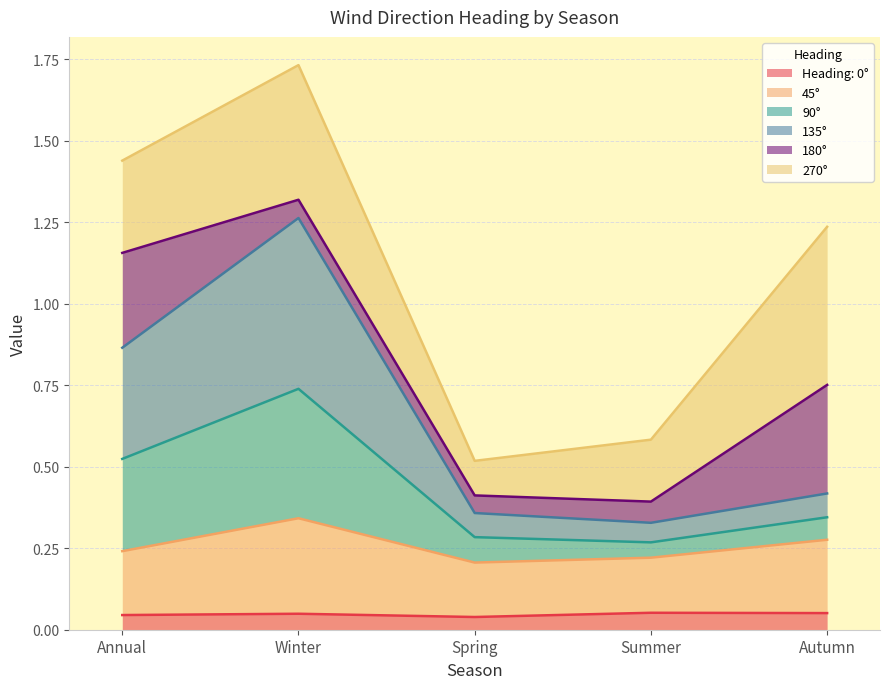

At which category is the sum across all series the highest?

Winter